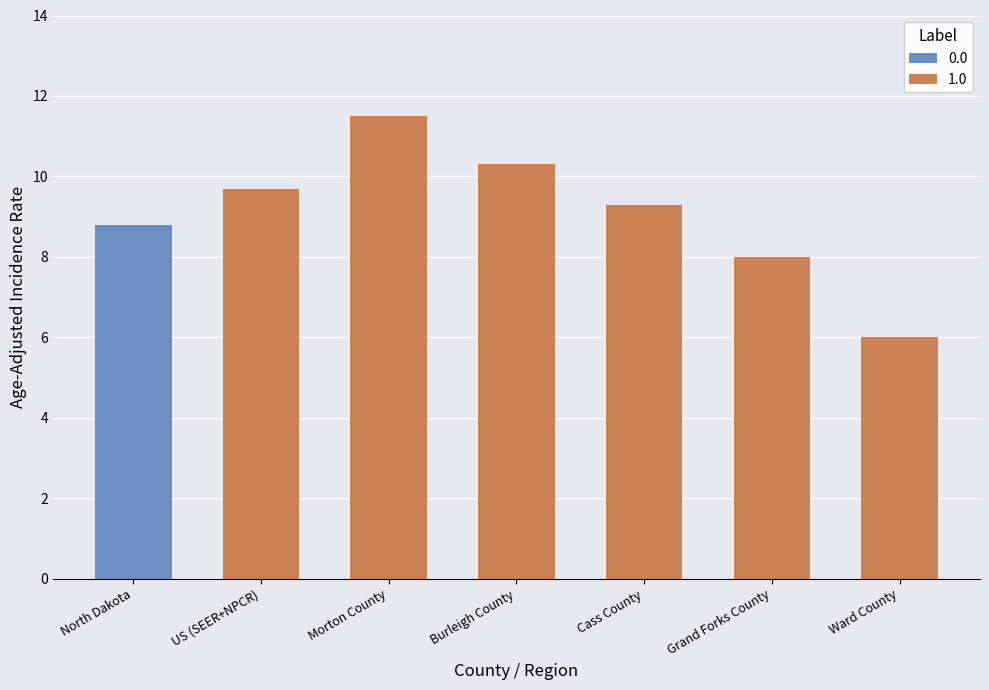

Between North Dakota and Burleigh County, which is larger?

Burleigh County